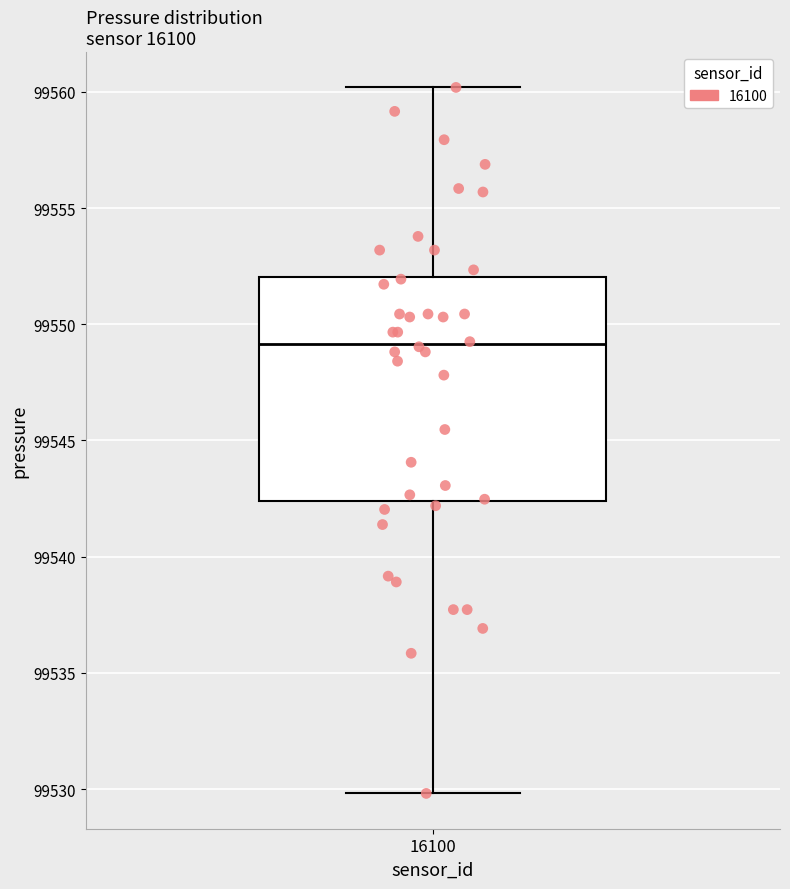

Where is the lower edge of the box at x = 16100 on the y-axis? The values are not printed on the chart, so give them approximately, as read against the axis.

99542.5